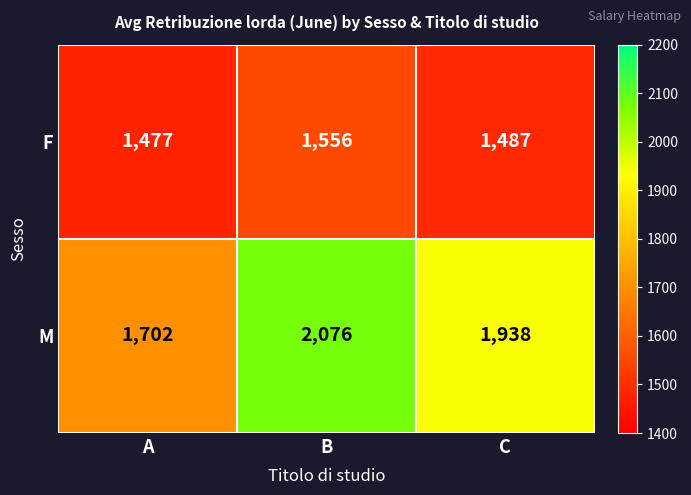

Reading left to right, what are all the values shown in this chart?

F: A=1477	B=1556	C=1487
M: A=1702	B=2076	C=1938